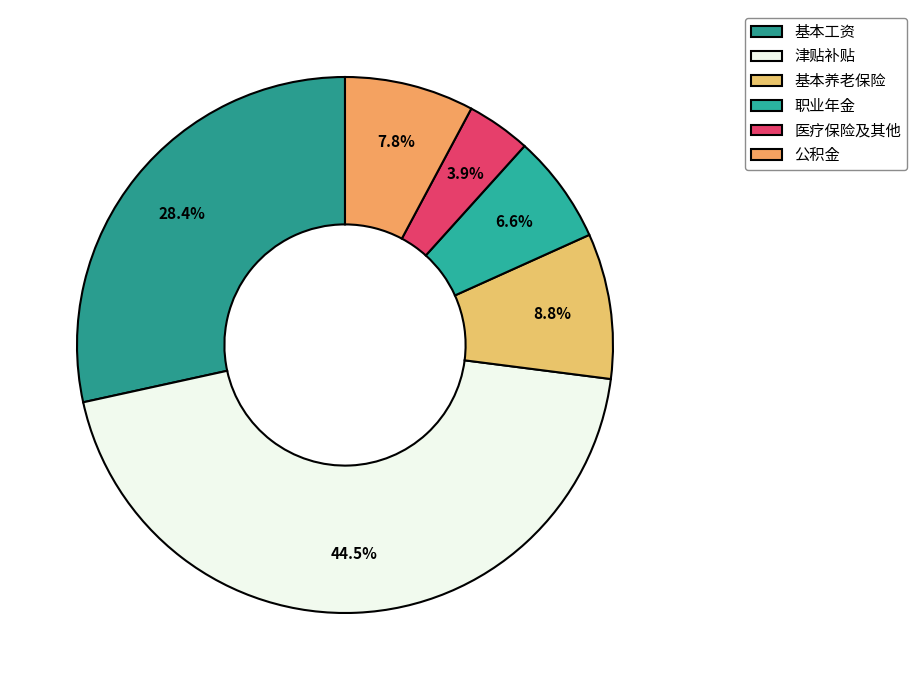

How many slices are in this pie chart?

6